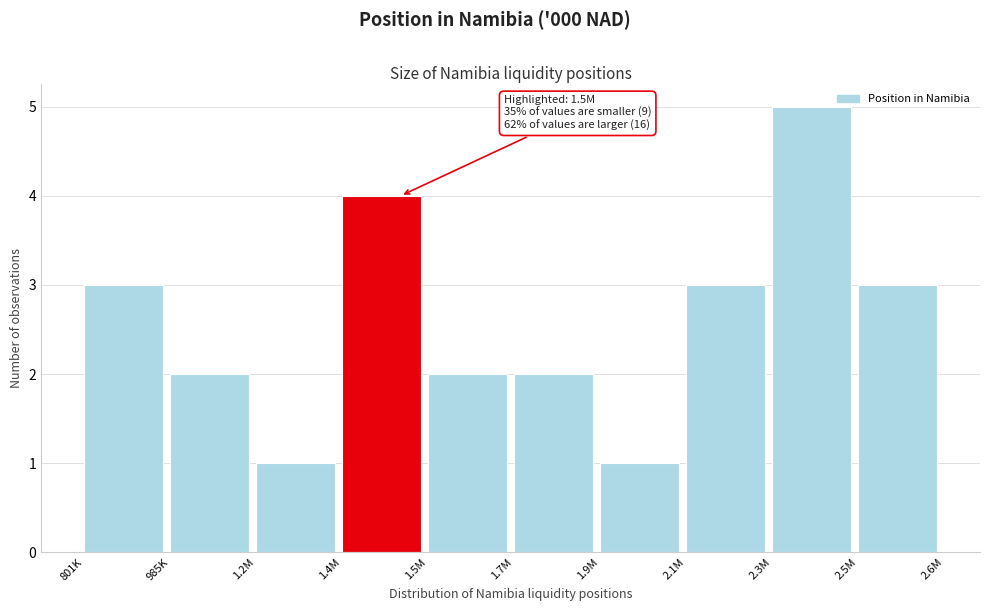

Reading left to right, extract all data points from this chart.

801K=3	985K=2	1.2M=1	1.4M=4	1.5M=2	1.7M=2	1.9M=1	2.1M=3	2.3M=5	2.5M=3